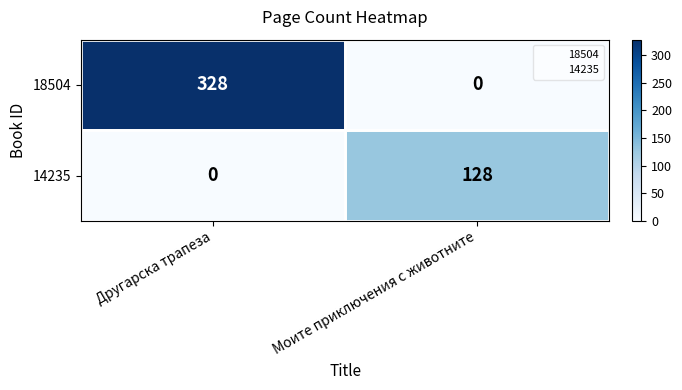

At how many categories does at least one series exceed 258?

1